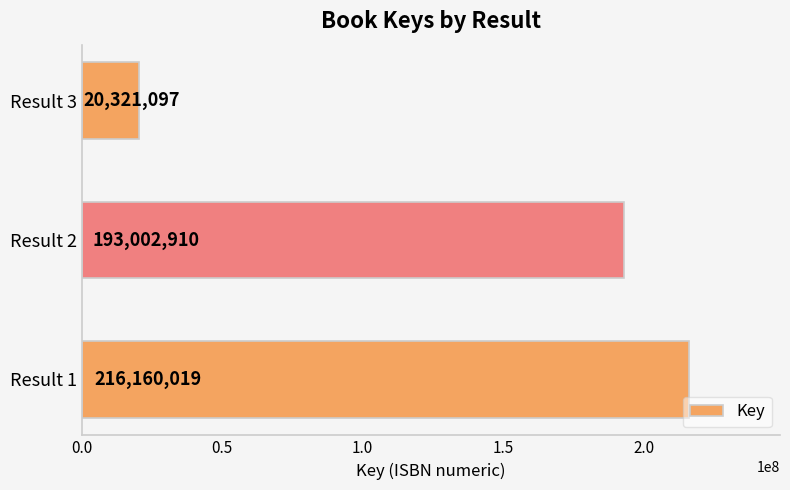

Reading bottom to top, extract all data points from this chart.

Result 1=216160019	Result 2=193002910	Result 3=20321097